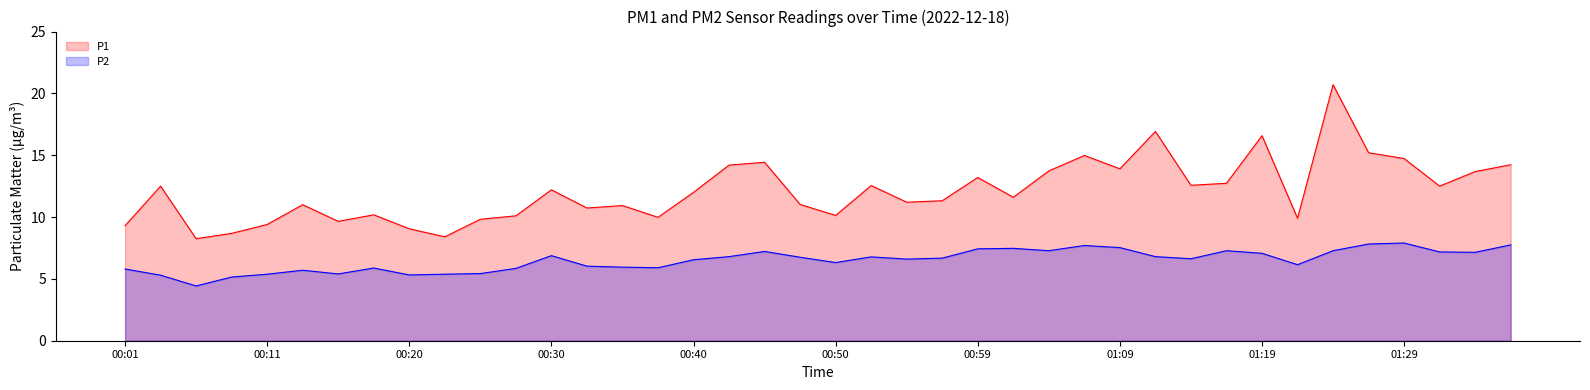

At how many categories does at least one series exceed 10?

30